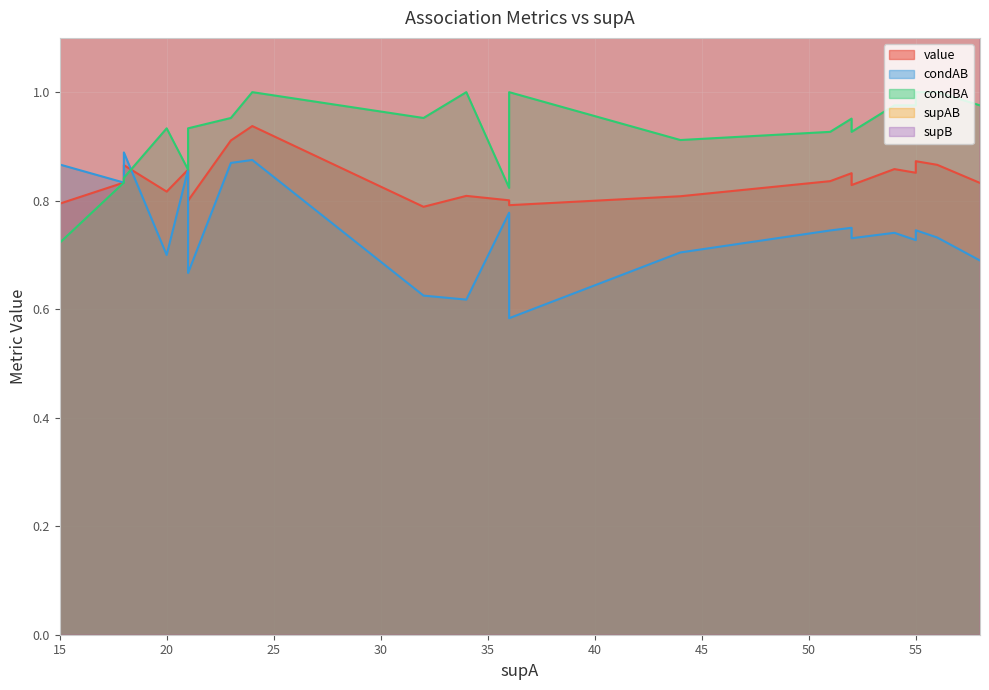

True or false: condBA has more than 2 points higher than both neighbors.

True